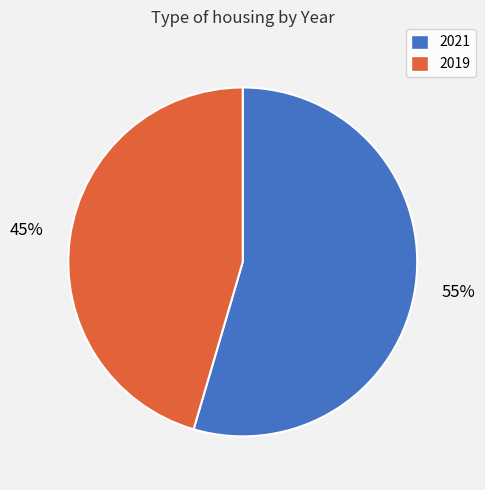

The 2021 slice represents 55% of the pie. True or false?

True